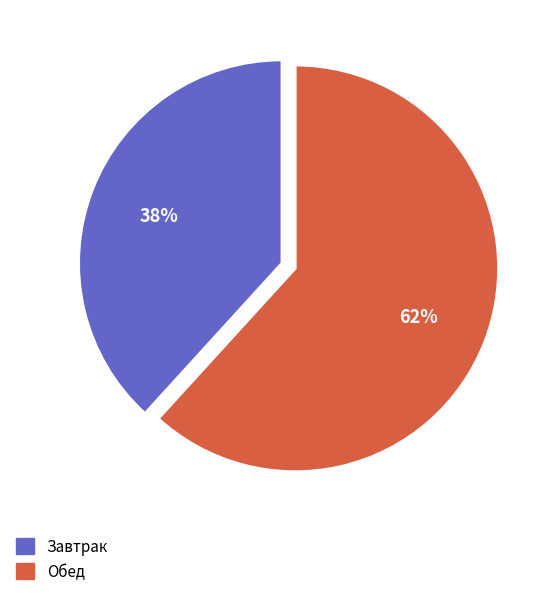

Is there a majority slice in this chart?

Yes